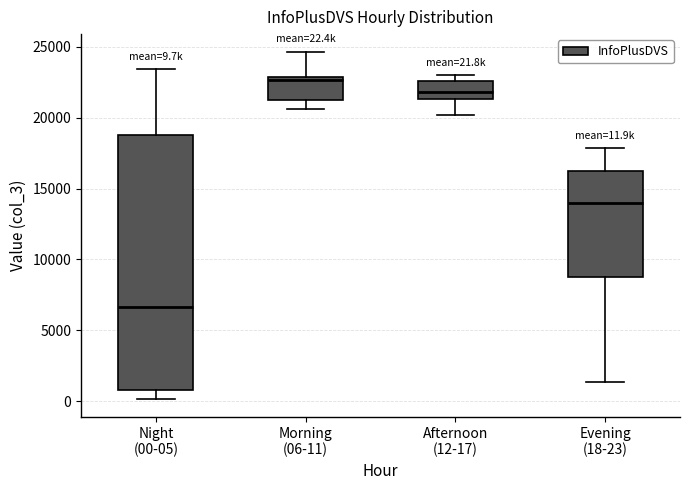

Which box is the tallest, from its lower edge to its upper edge?

Night (00-05)